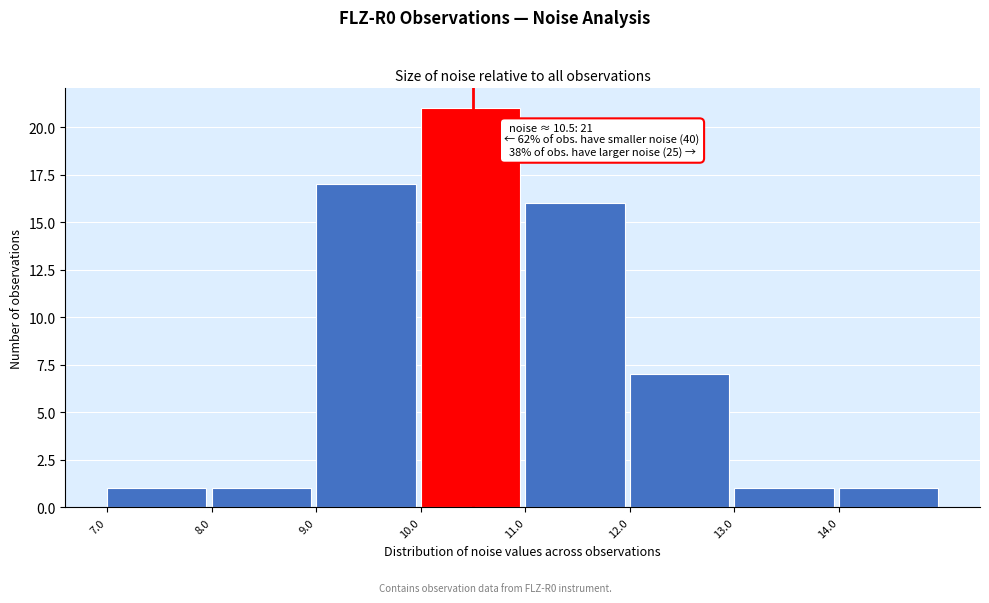

Over which range of the x-axis is the bar tallest?

10 to 11